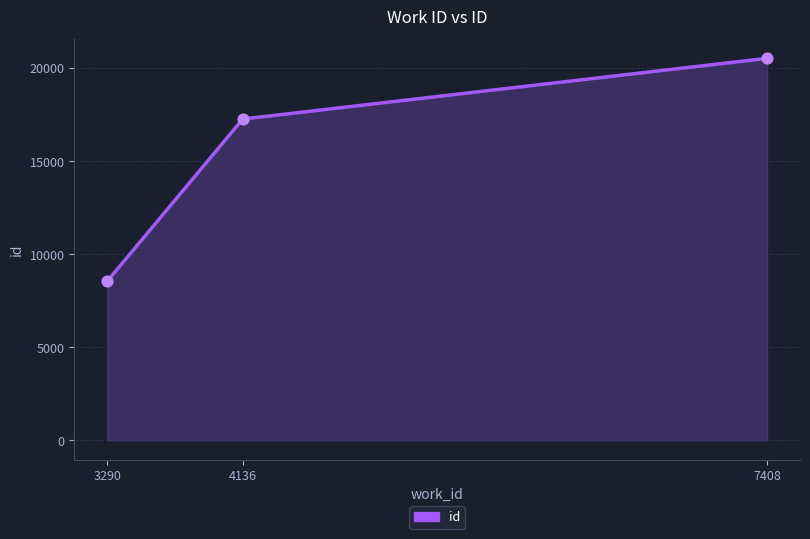

Between 7408 and 4136, which is larger?

7408